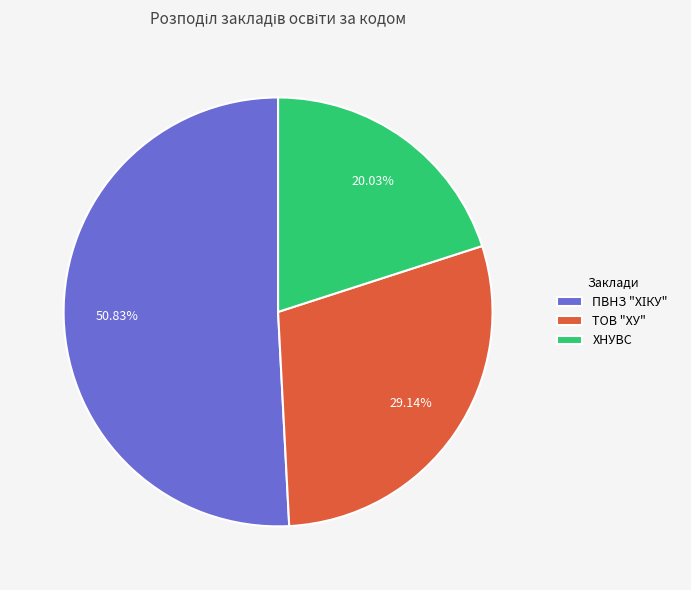

What portion of the pie excludes ХНУВС?

80.0%